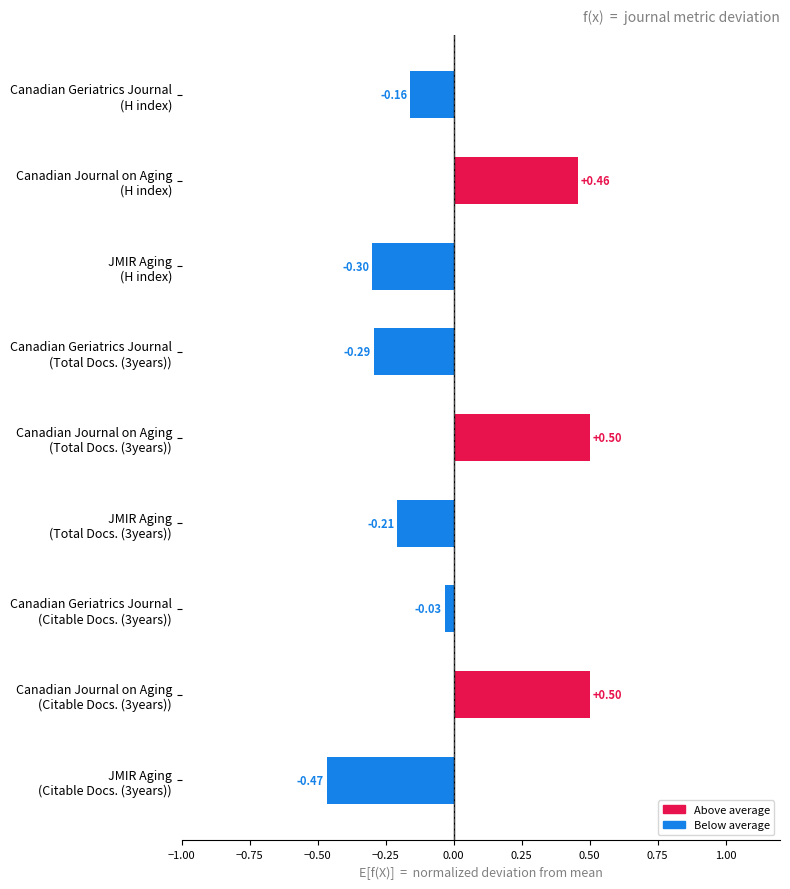

What is the difference between the maximum and second lowest values?

0.8